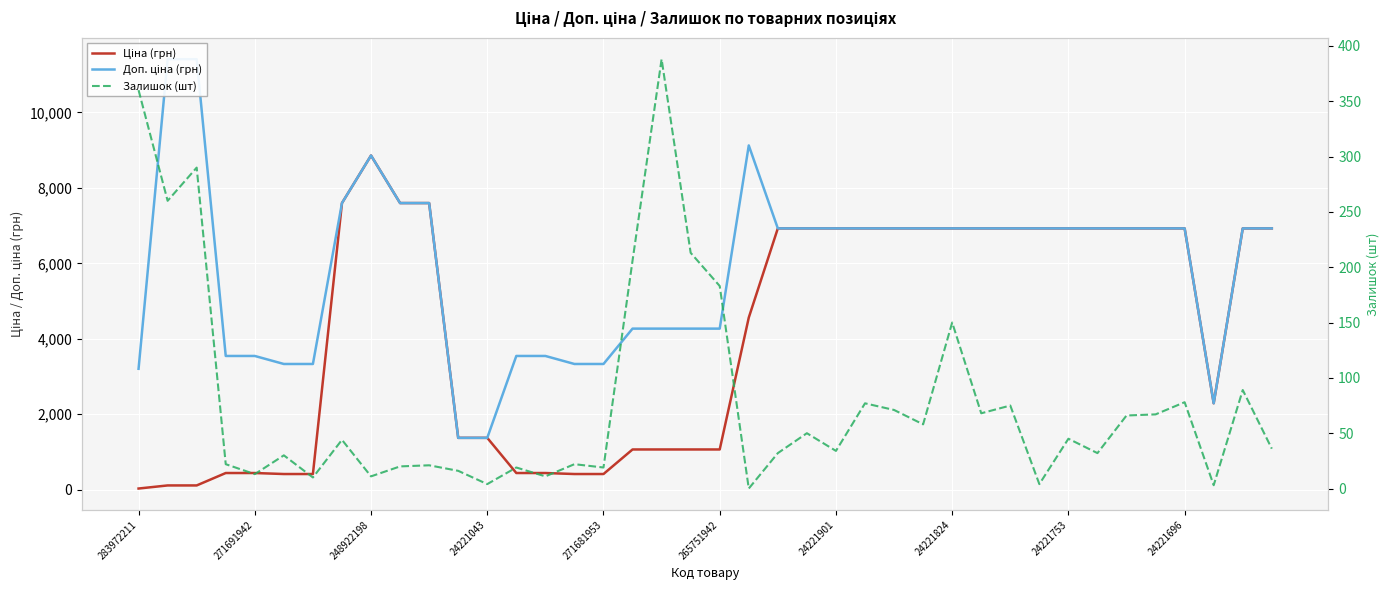

How many series are shown in this chart?

3